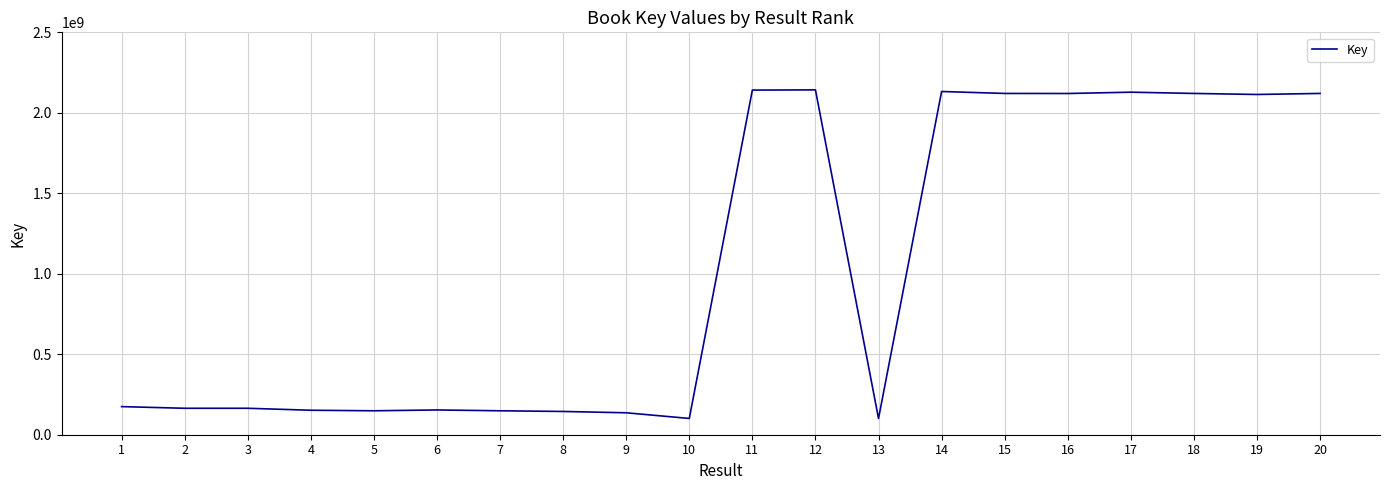

What value does the data have at 4, to the nearest 50?

152066550